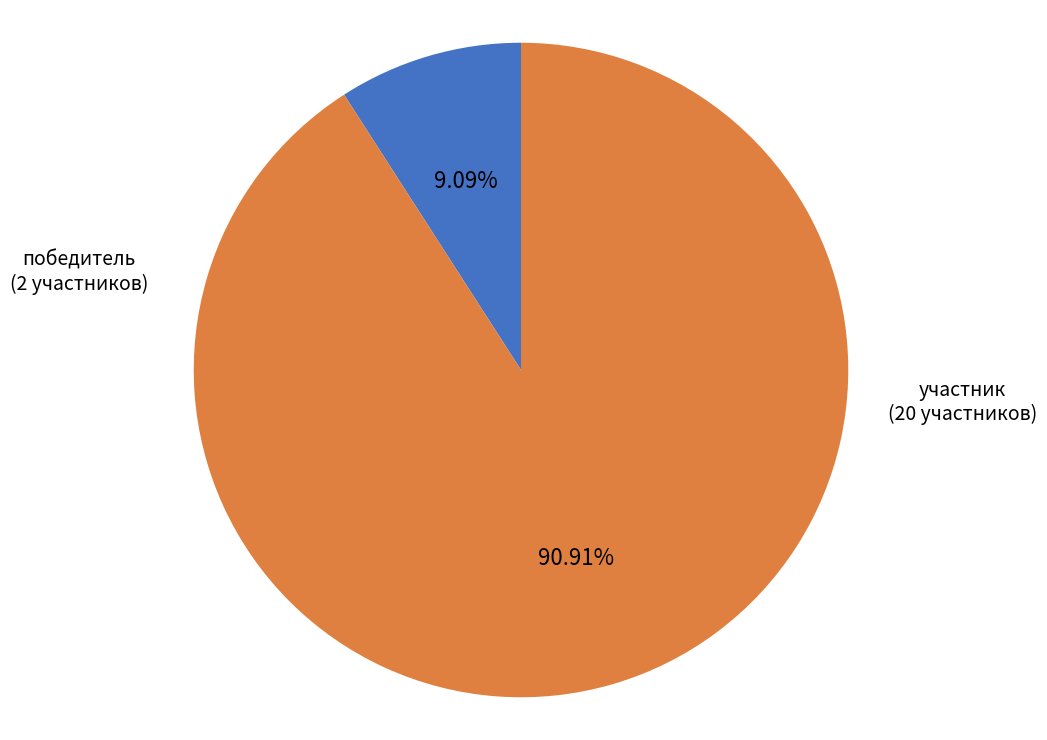

Does any single category account for the majority?

Yes